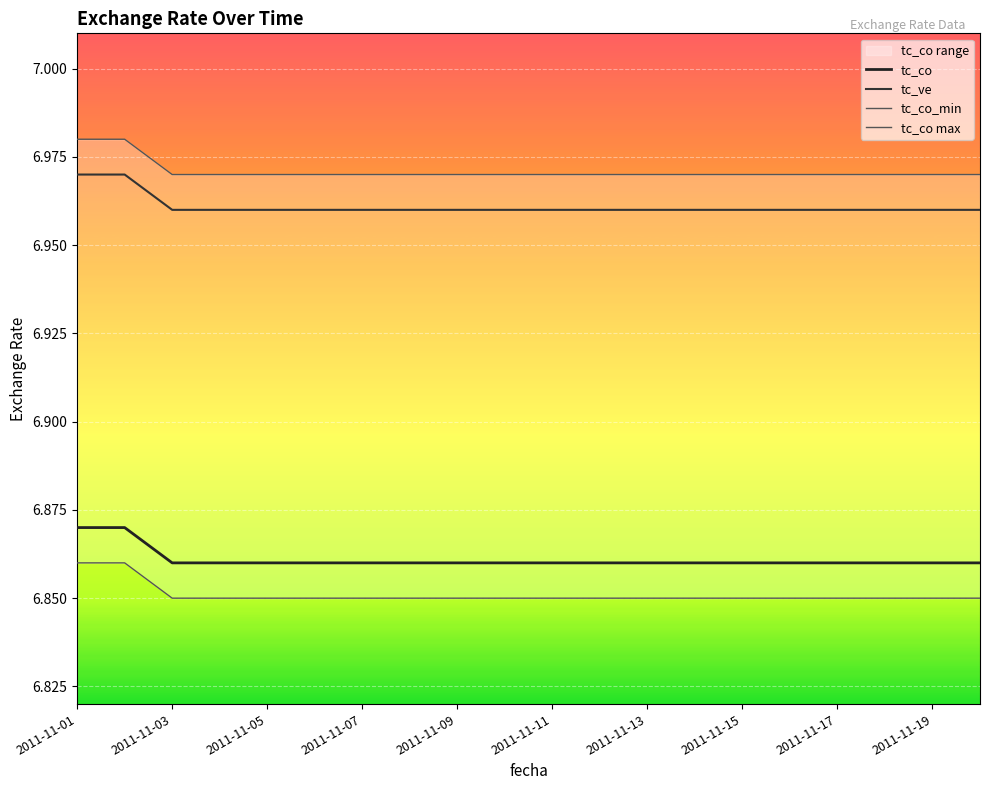

What is the maximum value shown in the chart?

7.0